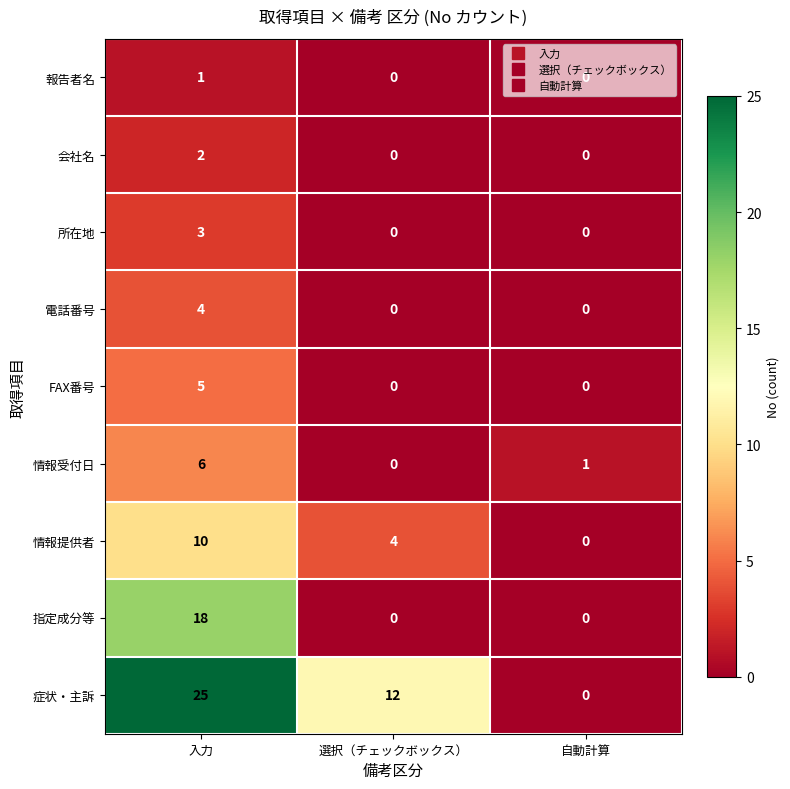

Which series has the largest range (max minus min)?

症状・主訴